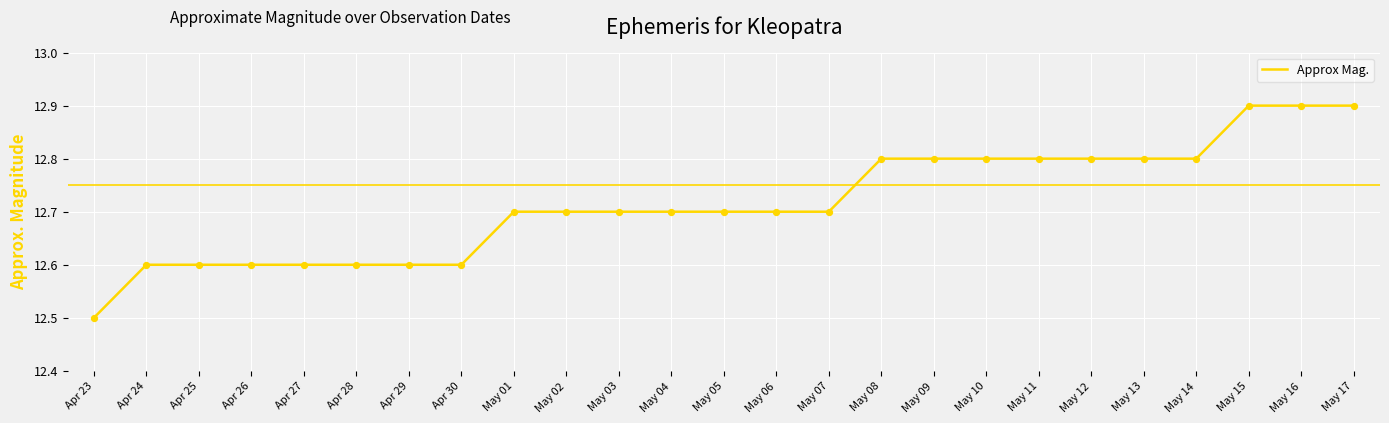

What is the change in value from May 11 to May 16?

+0.1